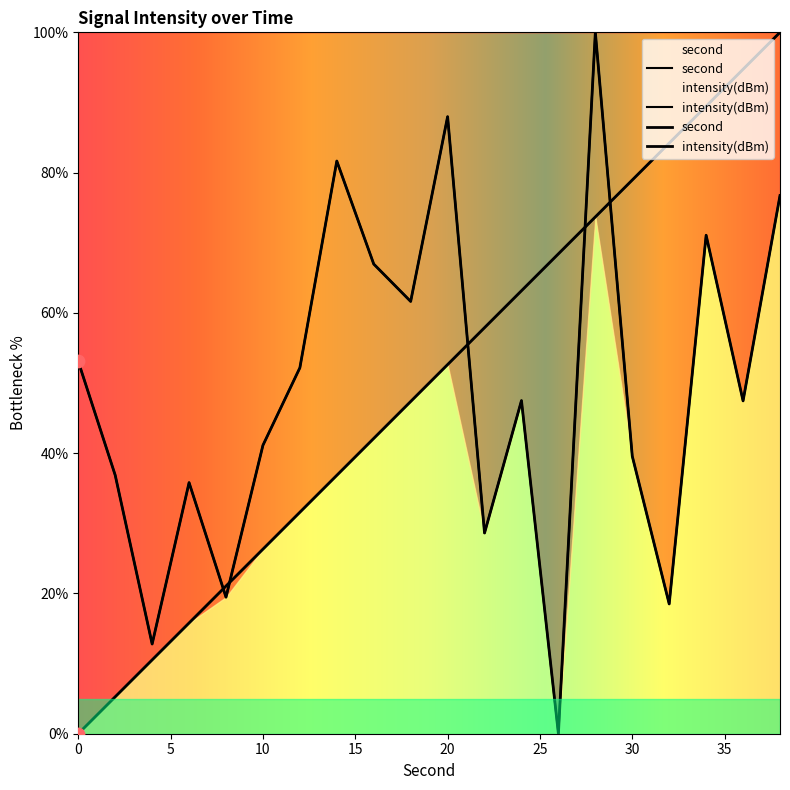

Which series has the largest Y range (max minus min)?

intensity(dBm)